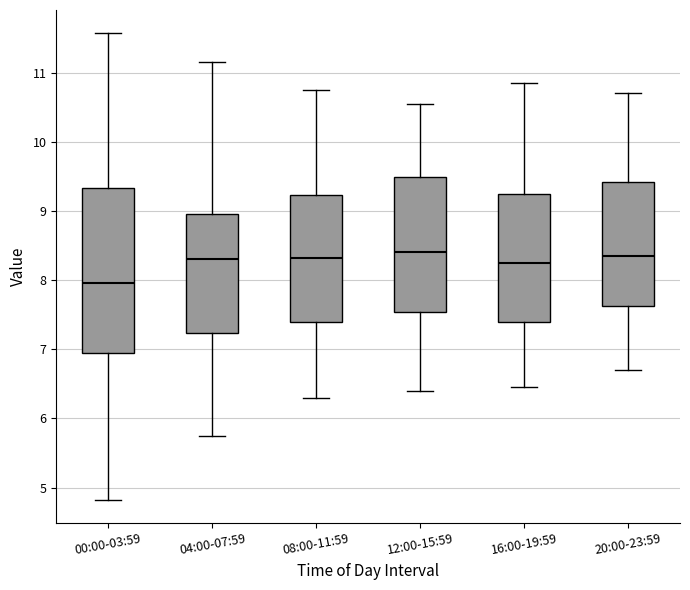

Reading left to right, read every box against the y-axis: the position of its median line, the range the box covers, and the ends of its whiskers. The values are not printed on the chart, so give them approximately, as read against the axis.

00:00-03:59: median 8.0, box 6.9 to 9.3, whiskers 4.8 to 11.6
04:00-07:59: median 8.3, box 7.2 to 9.0, whiskers 5.8 to 11.2
08:00-11:59: median 8.3, box 7.4 to 9.2, whiskers 6.3 to 10.8
12:00-15:59: median 8.4, box 7.5 to 9.5, whiskers 6.4 to 10.6
16:00-19:59: median 8.3, box 7.4 to 9.3, whiskers 6.5 to 10.9
20:00-23:59: median 8.4, box 7.6 to 9.4, whiskers 6.7 to 10.7